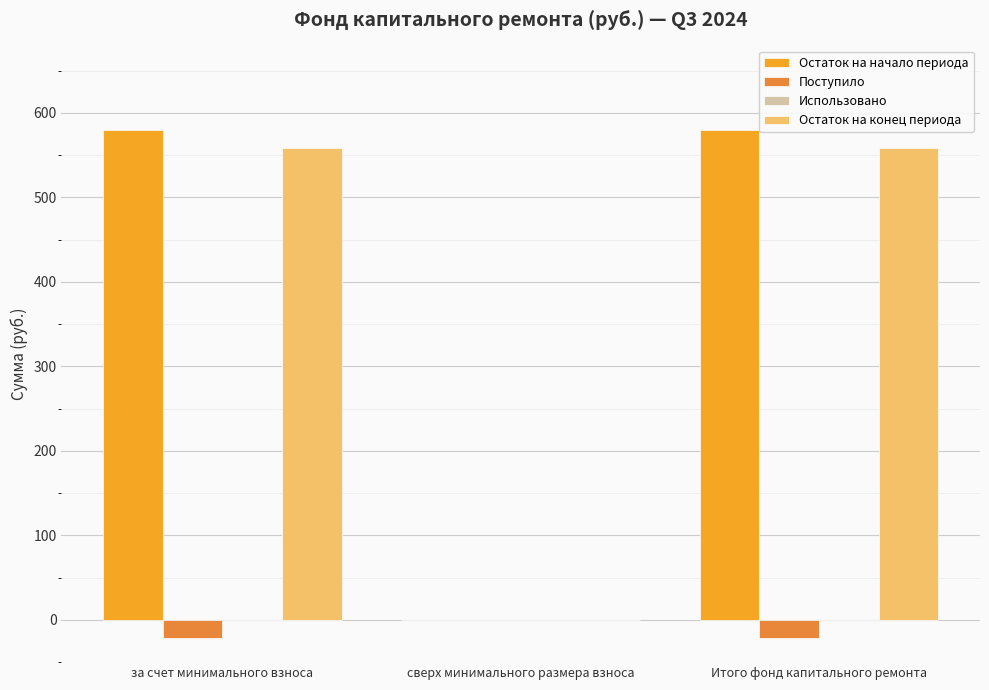

What is the sum of all Поступило values?

-43.4